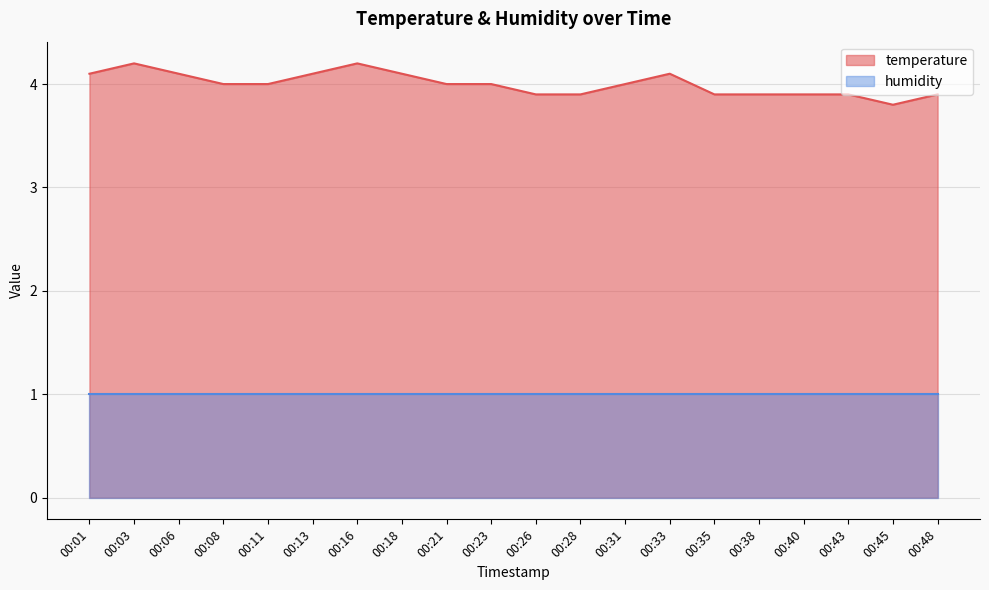

How many lines are shown in the chart?

2